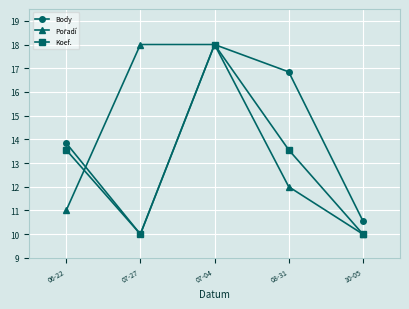

What is the difference between the highest and lowest values at 07-27?

8.0